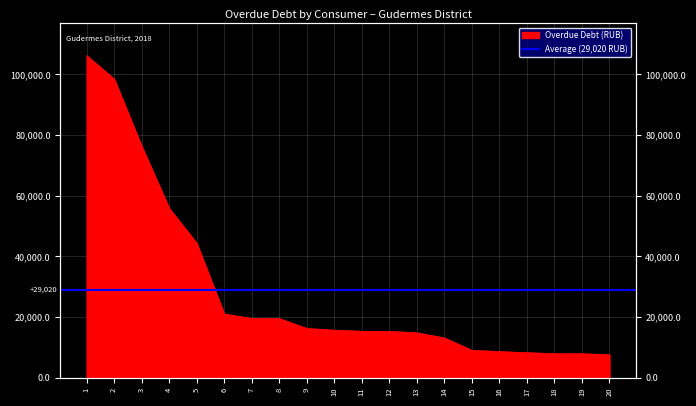

True or false: the data shows 12285.5 at 16.

False